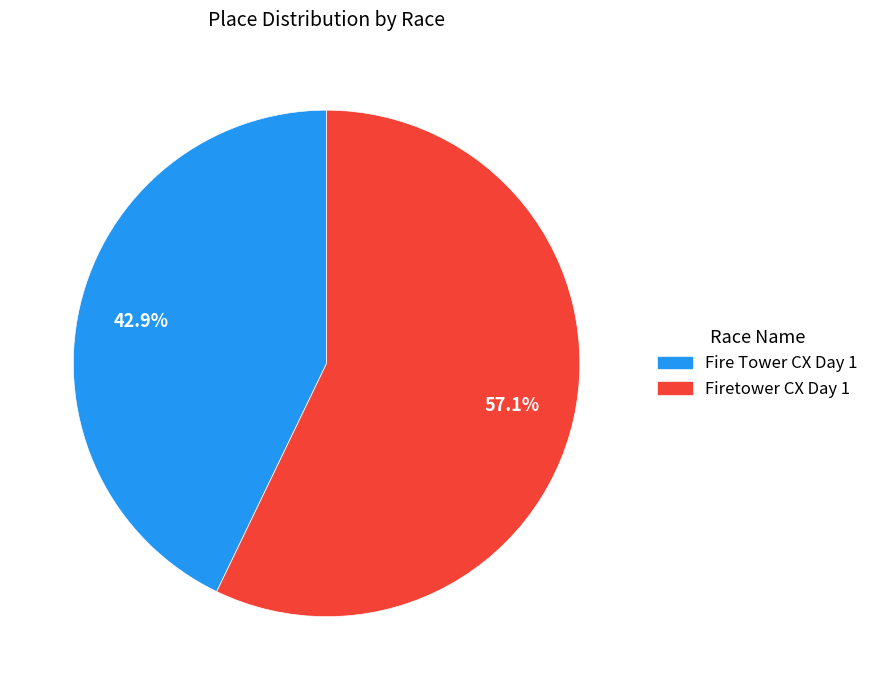

Which category has the biggest portion of the pie?

Firetower CX Day 1